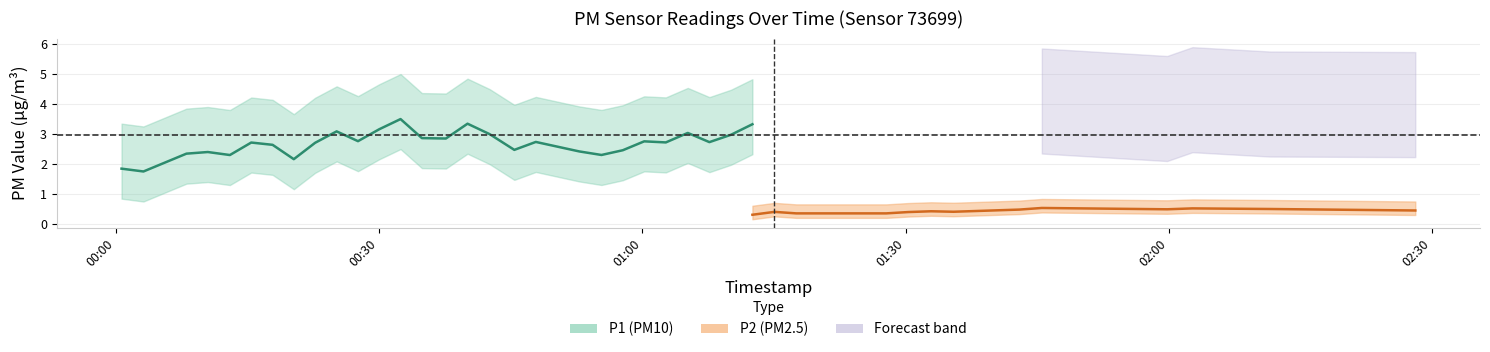

In P1, how many points are higher than both neighbors (excluding endpoints)?

12